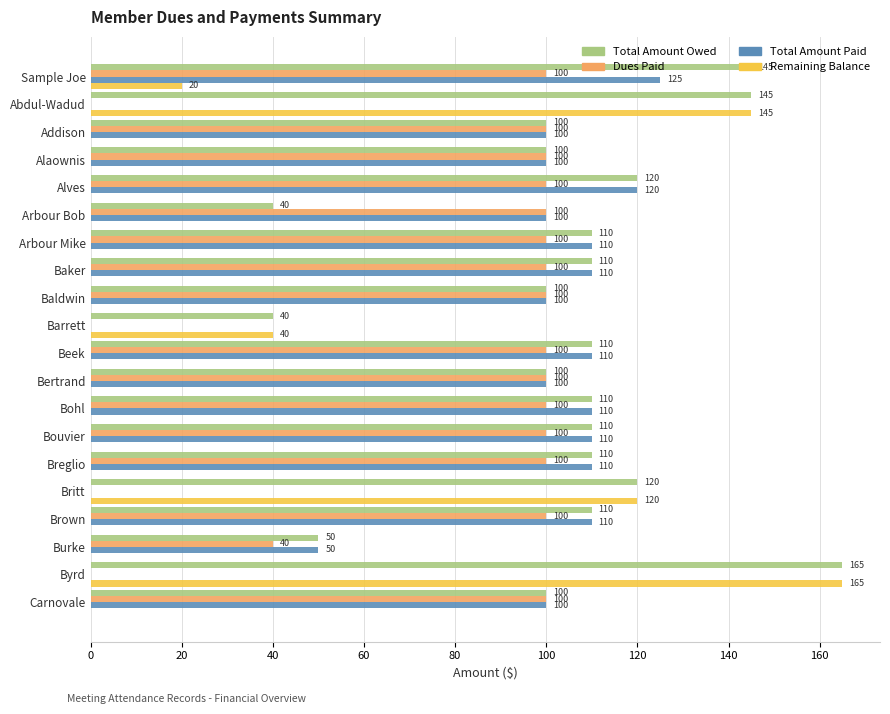

Read the Remaining Balance value at Barrett, to the nearest 10.

40